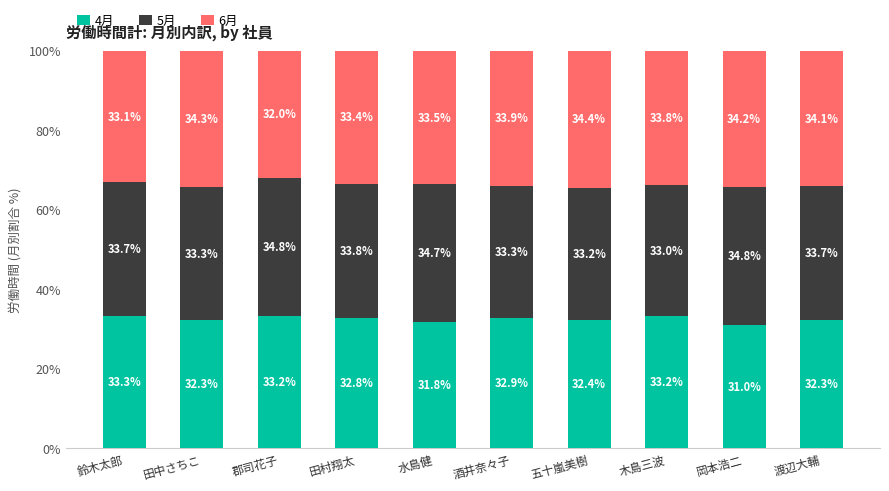

What is the highest value of the 4月 series?

33.3